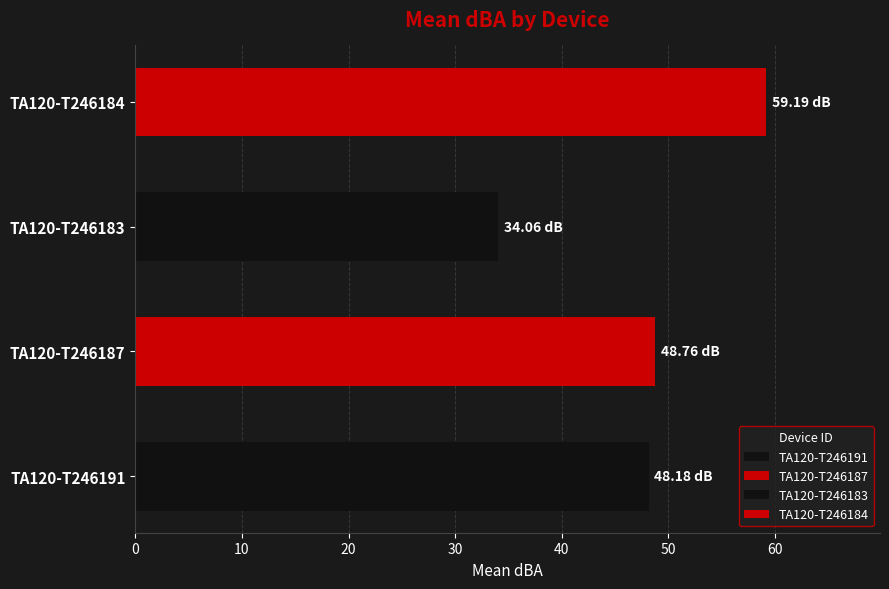

What position from the left is TA120-T246184?

4